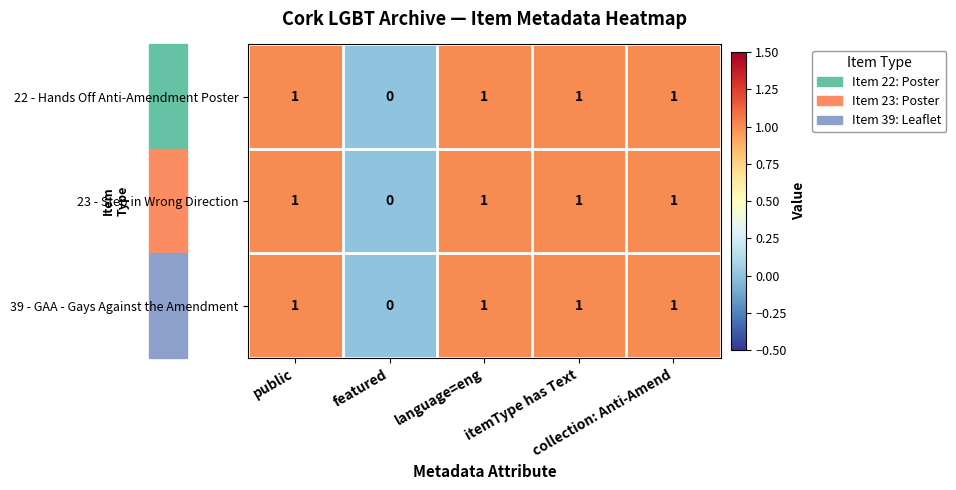

What is the sum of all 39 - GAA - Gays Against the Amendment values?

4